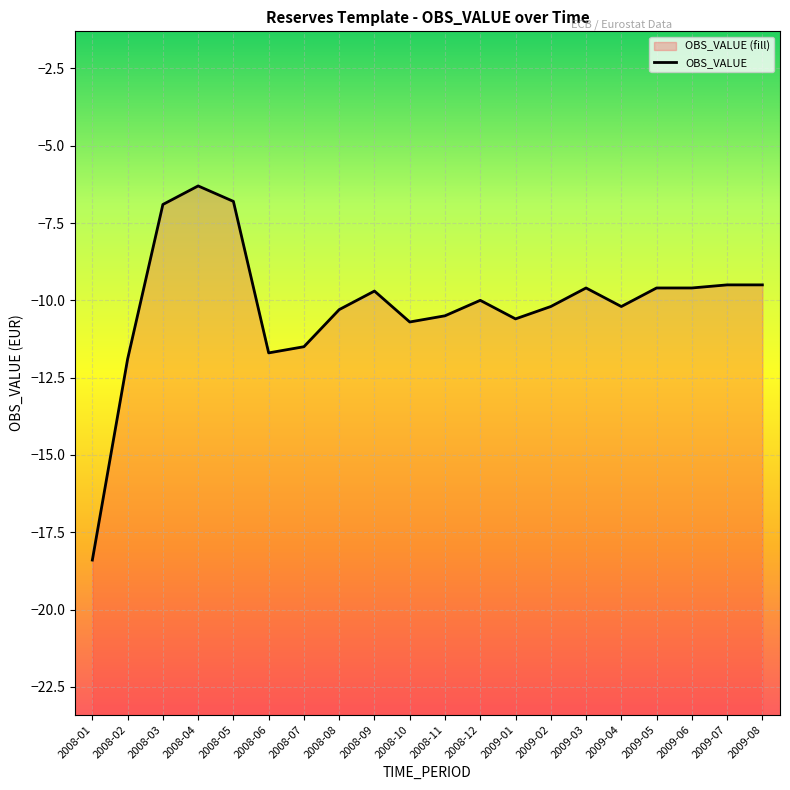

Where is the data nearest to the value -12?

2008-02